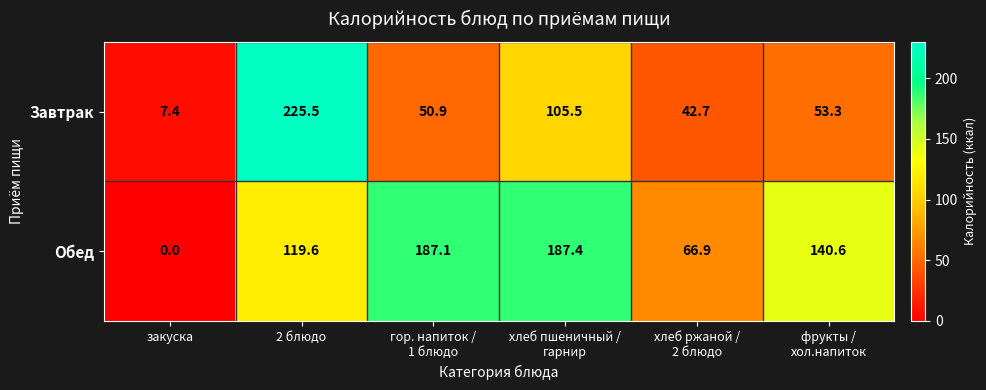

Where does the Завтрак series first go above 53?

2 блюдо